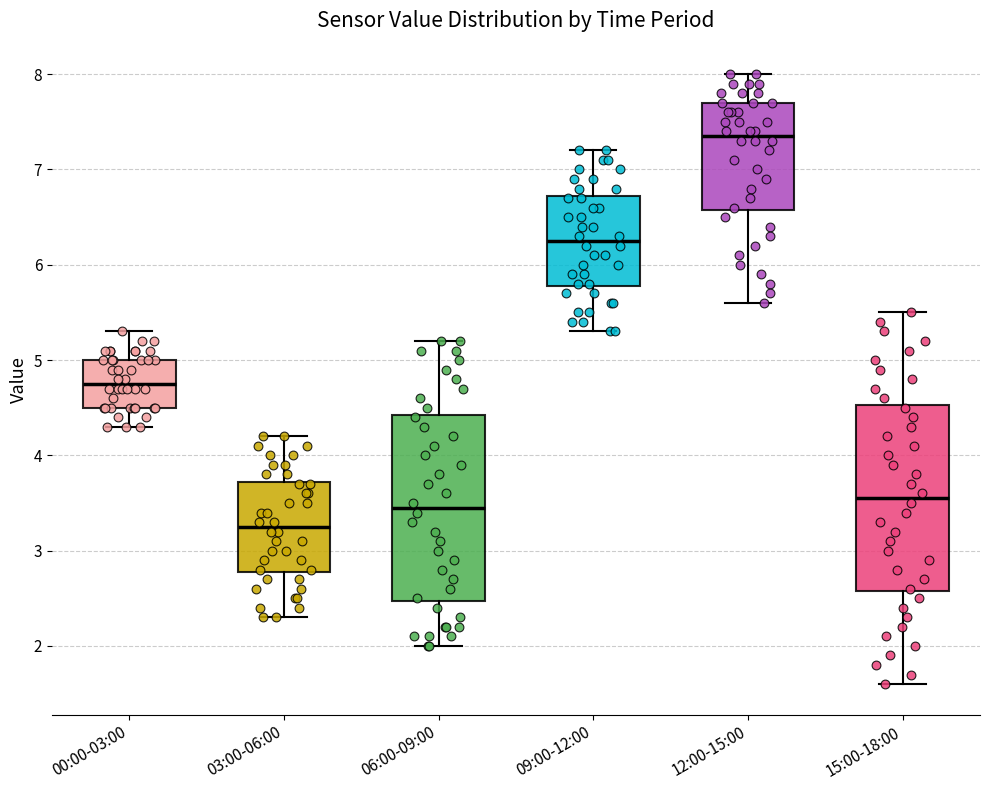

Reading left to right, transcribe this box plot: for each box, give where its median line is, the range the box spans, and where its two whiskers end, as read against the y-axis. The values are not printed on the chart, so give them approximately, as read against the axis.

00:00-03:00: median 4.8, box 4.5 to 5.0, whiskers 4.3 to 5.3
03:00-06:00: median 3.3, box 2.8 to 3.7, whiskers 2.3 to 4.2
06:00-09:00: median 3.5, box 2.5 to 4.4, whiskers 2.0 to 5.2
09:00-12:00: median 6.3, box 5.8 to 6.7, whiskers 5.3 to 7.2
12:00-15:00: median 7.4, box 6.6 to 7.7, whiskers 5.6 to 8.0
15:00-18:00: median 3.6, box 2.6 to 4.5, whiskers 1.6 to 5.5